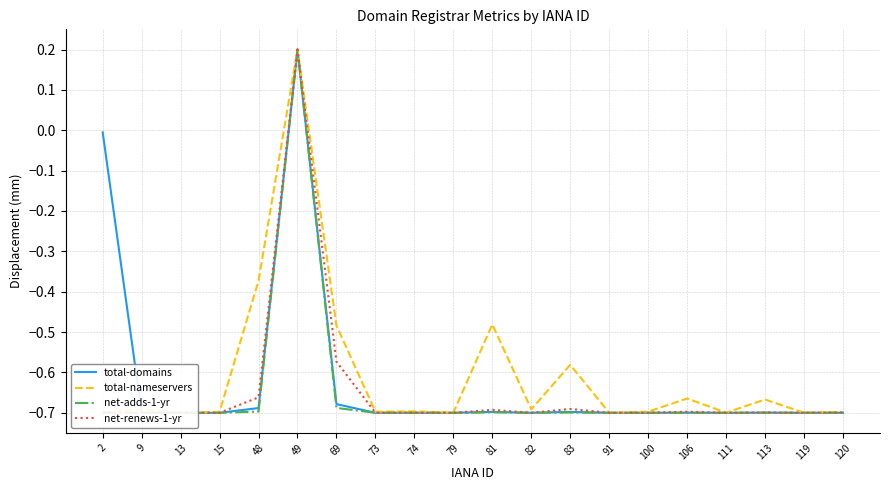

What is the average value of the total-domains series?

-0.6